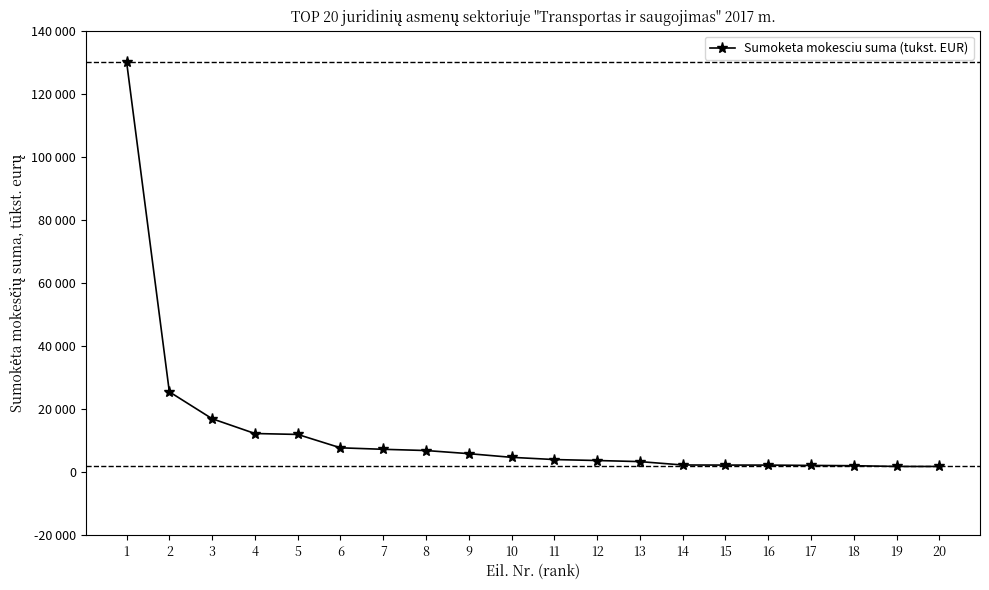

Reading left to right, what are all the values shown in this chart?

130209	25445	16905	12212	11922	7677	7205	6815	5823	4658	3952	3648	3300	2227	2198	2196	2091	2003	1767	1759